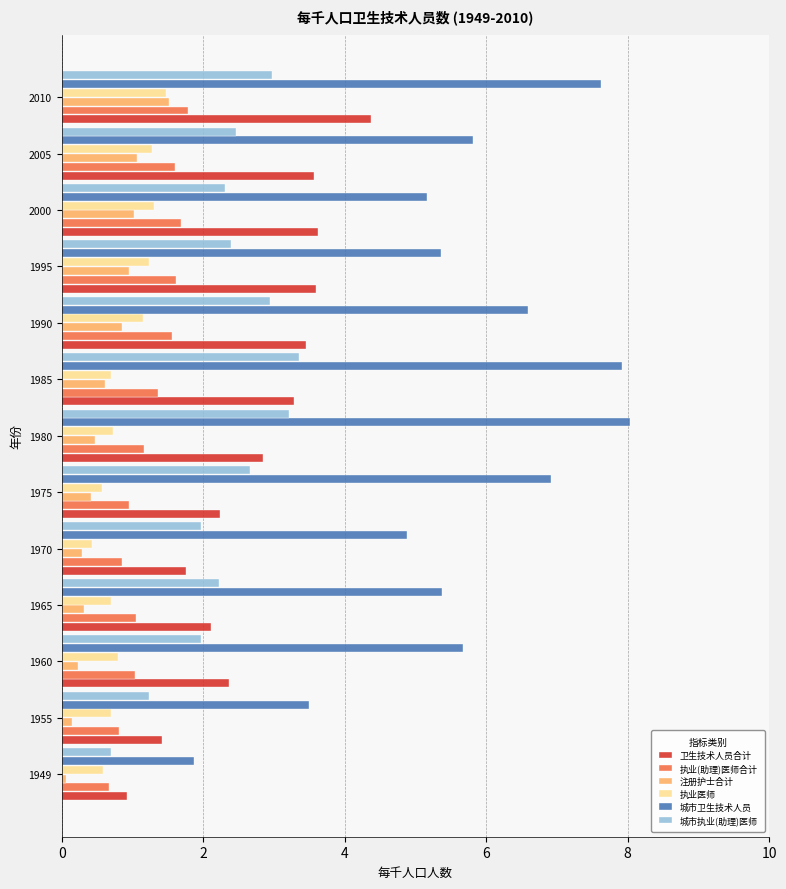

What value does the 卫生技术人员合计 series have at 1990?

3.5